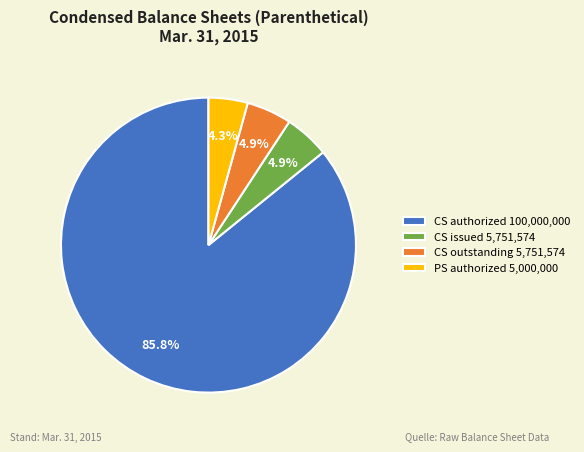

Which category has the biggest portion of the pie?

CS authorized 100,000,000